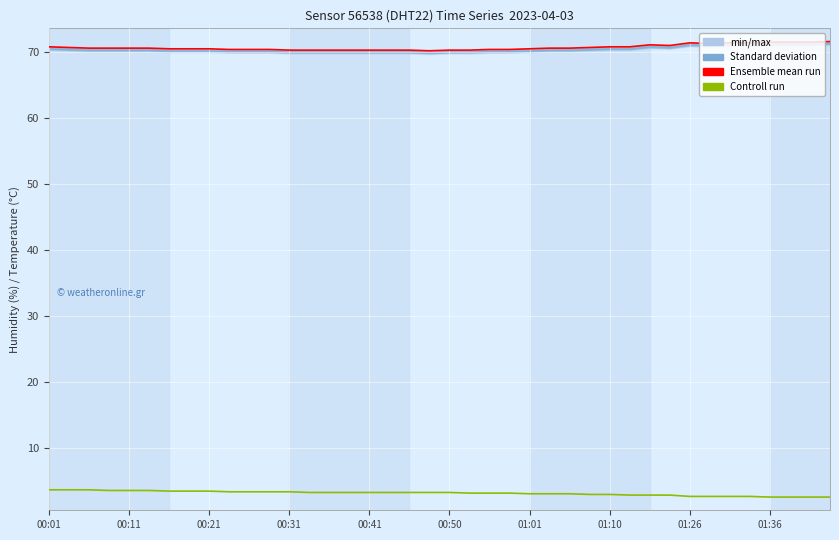

True or false: Controll run has more than 2 interior local peaks.

False